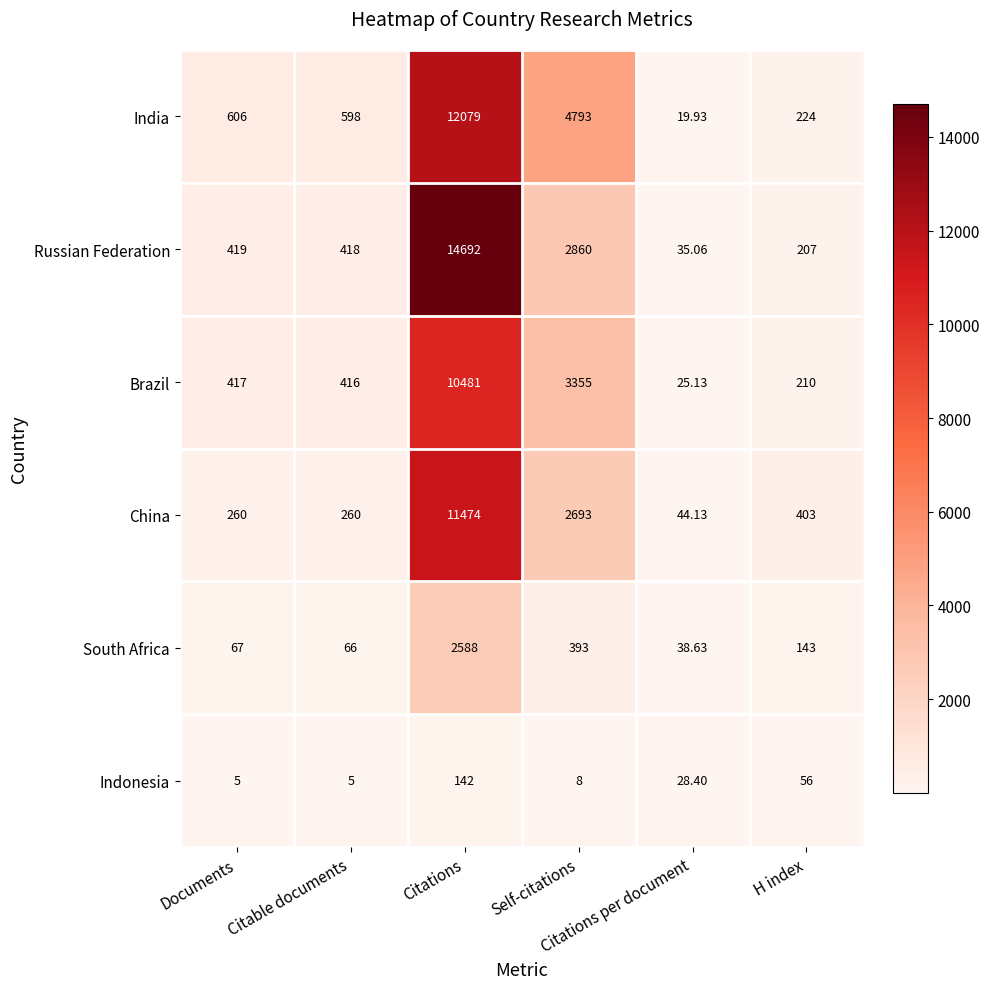

Which series has the largest total across all categories?

Russian Federation